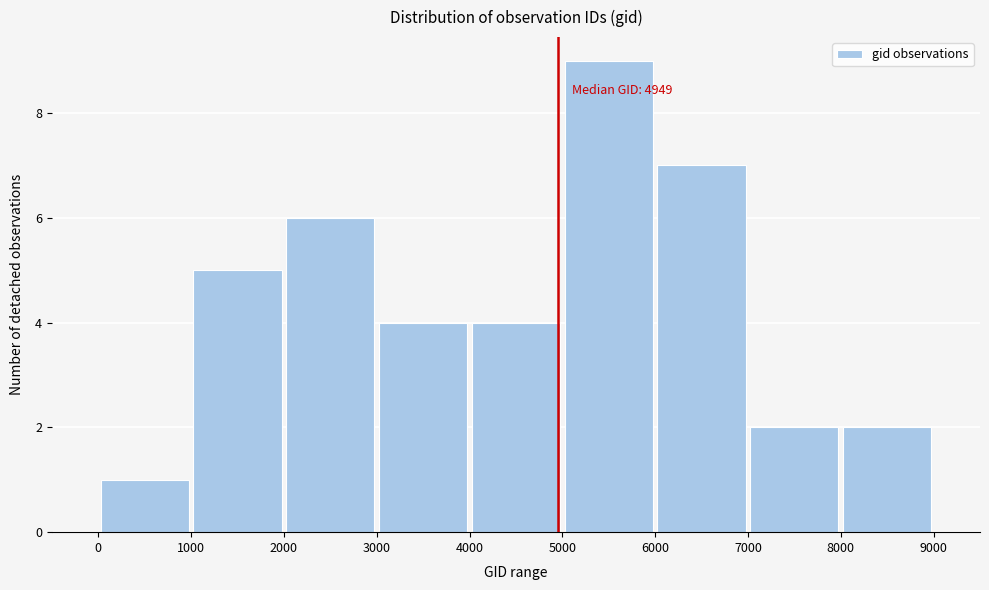

Which range on the x-axis has the tallest bar?

5000 to 6000